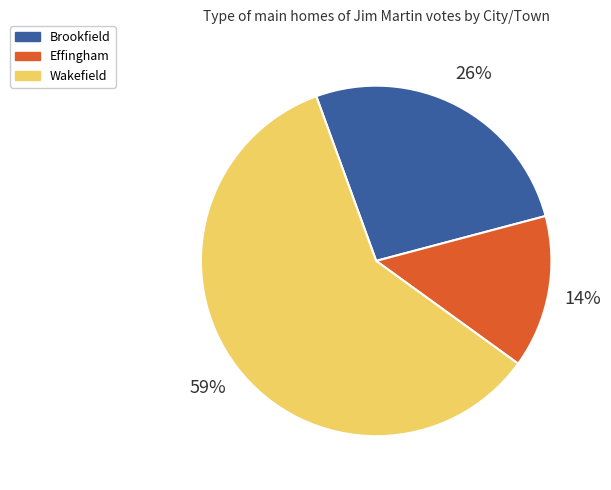

How many slices are in this pie chart?

3